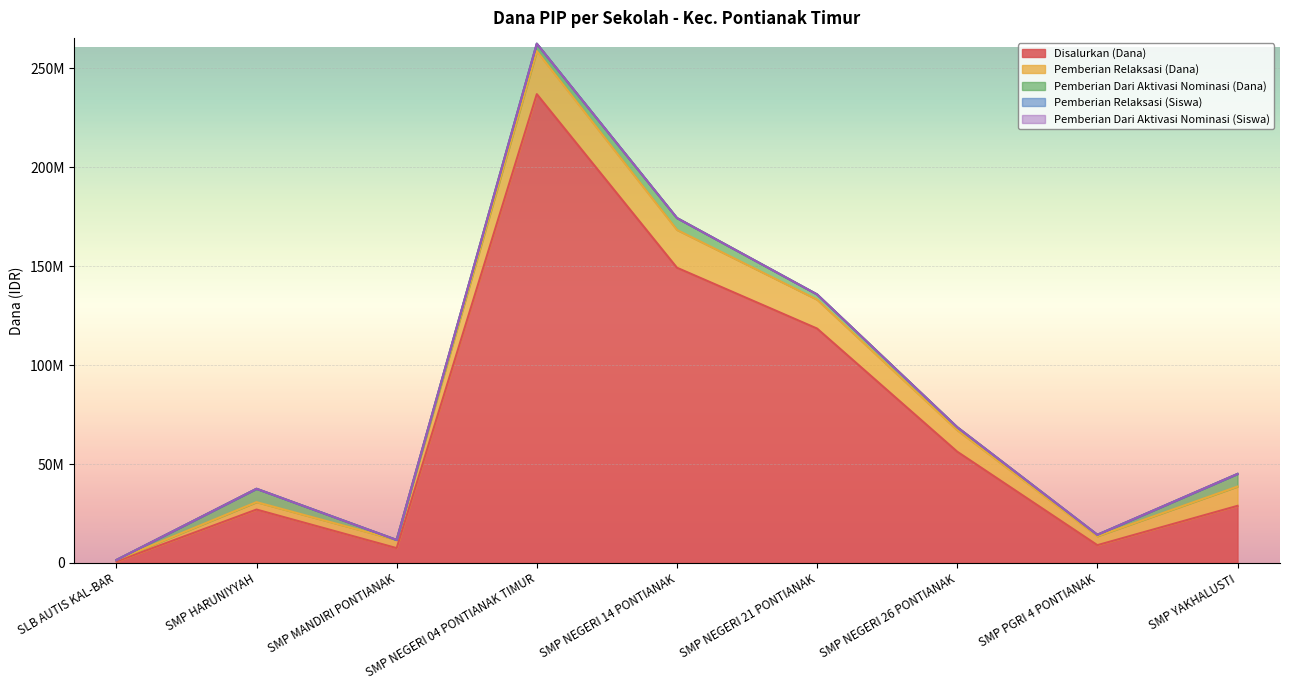

True or false: Pemberian Relaksasi (Siswa) has a value of 10 at SMP PGRI 4 PONTIANAK.

False